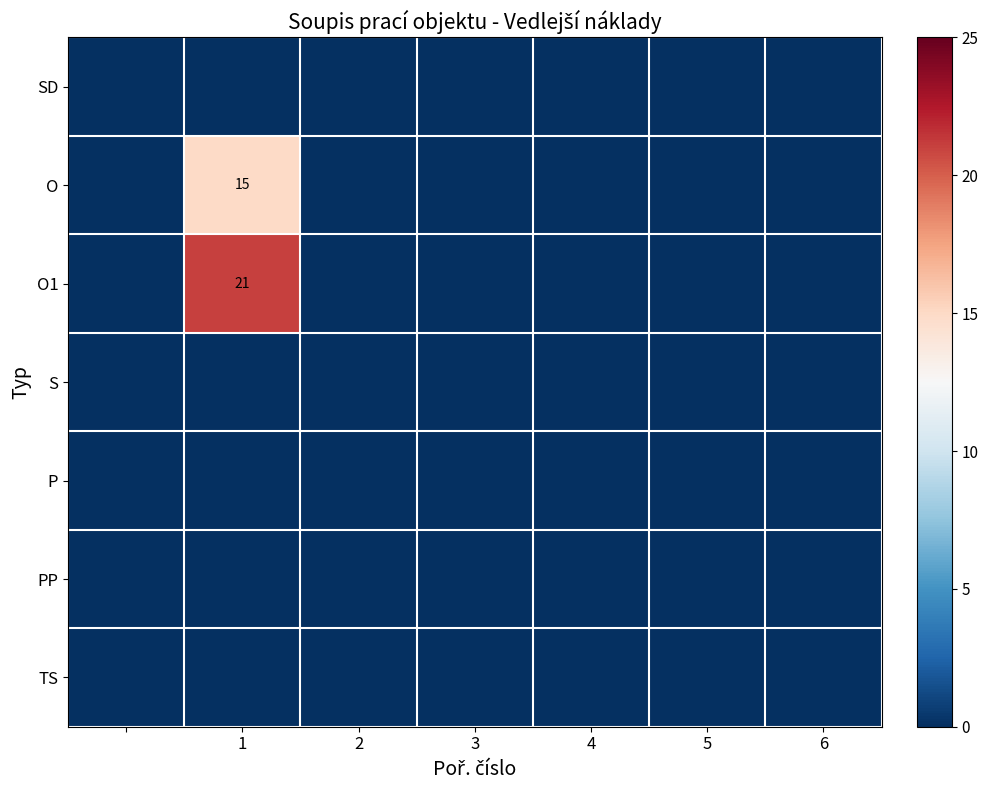

Is it true that O equals 10 at 1?

False